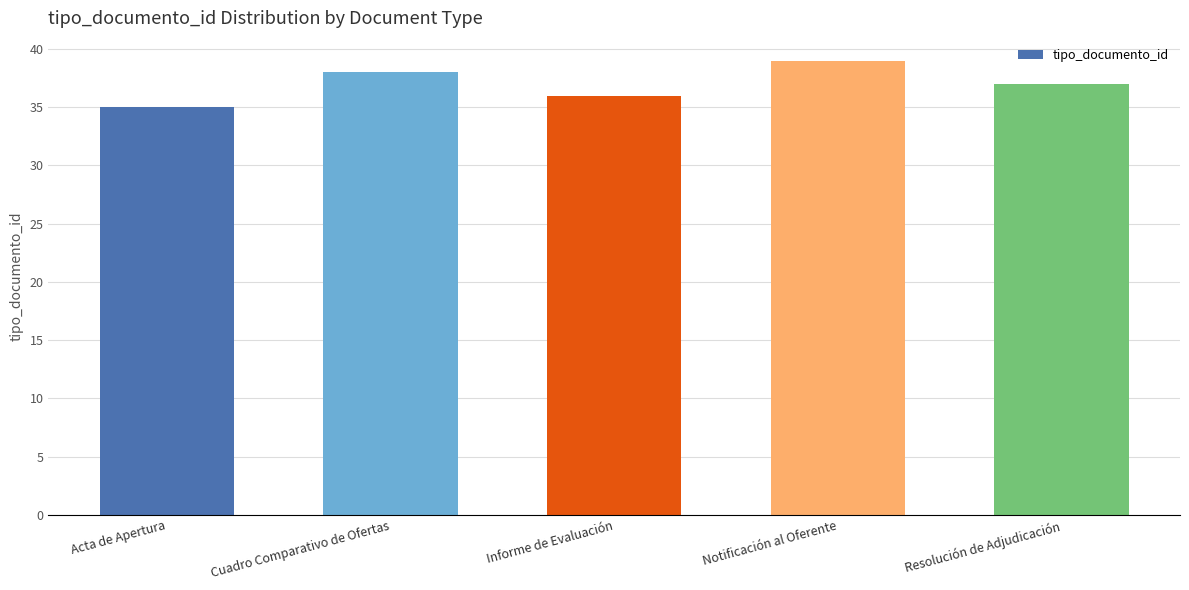

What is the sum of all values?

185